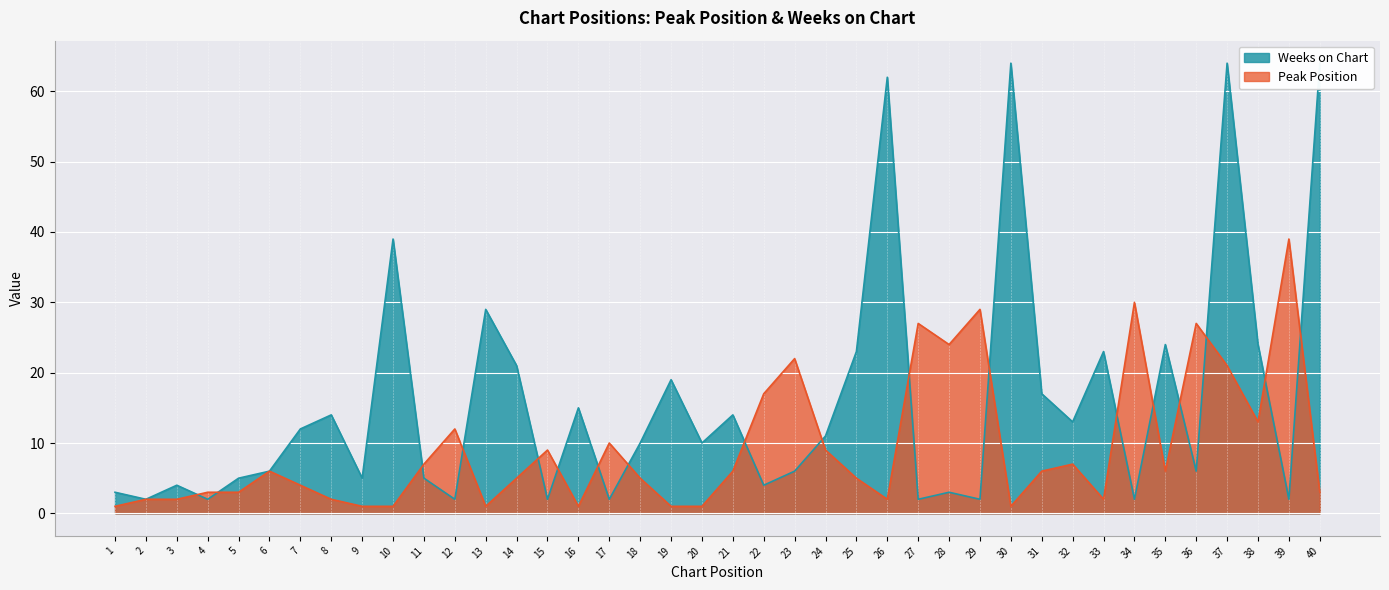

True or false: Weeks on Chart has more than 2 interior local peaks.

True